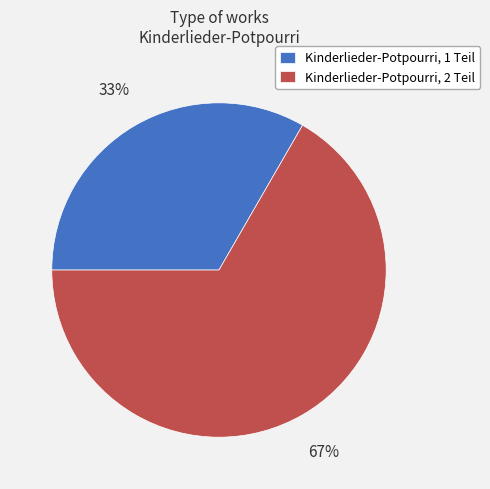

To the nearest percent, what portion does Kinderlieder-Potpourri, 1 Teil represent?

33%